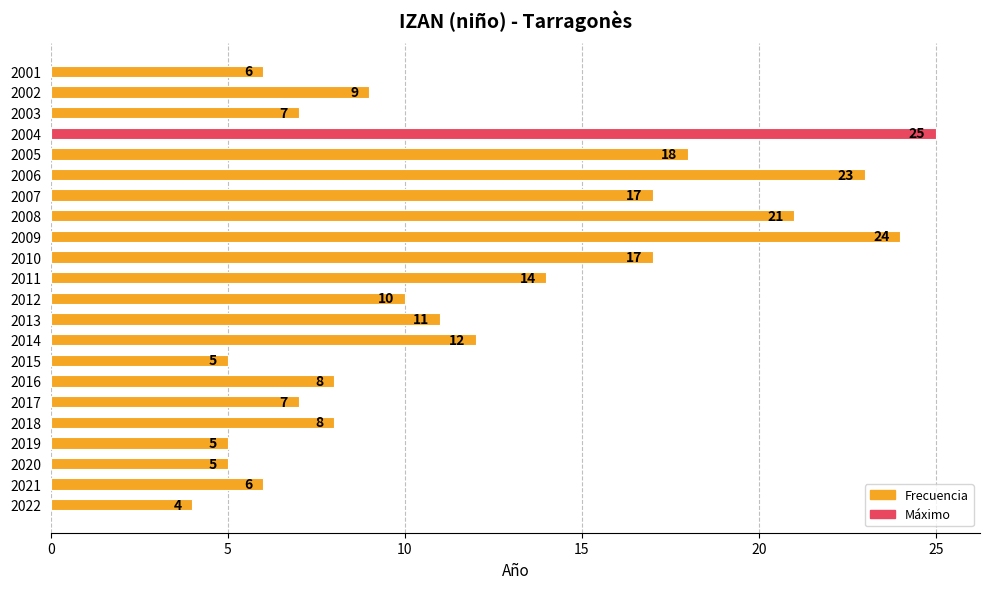

What is the change in value from 2022 to 2008?

+17